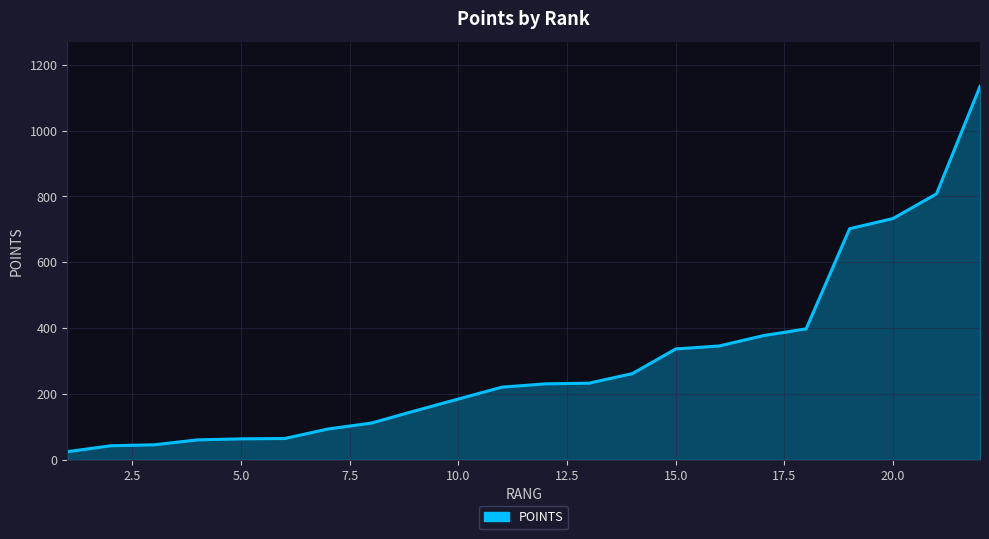

What is the greatest value displayed?

1134